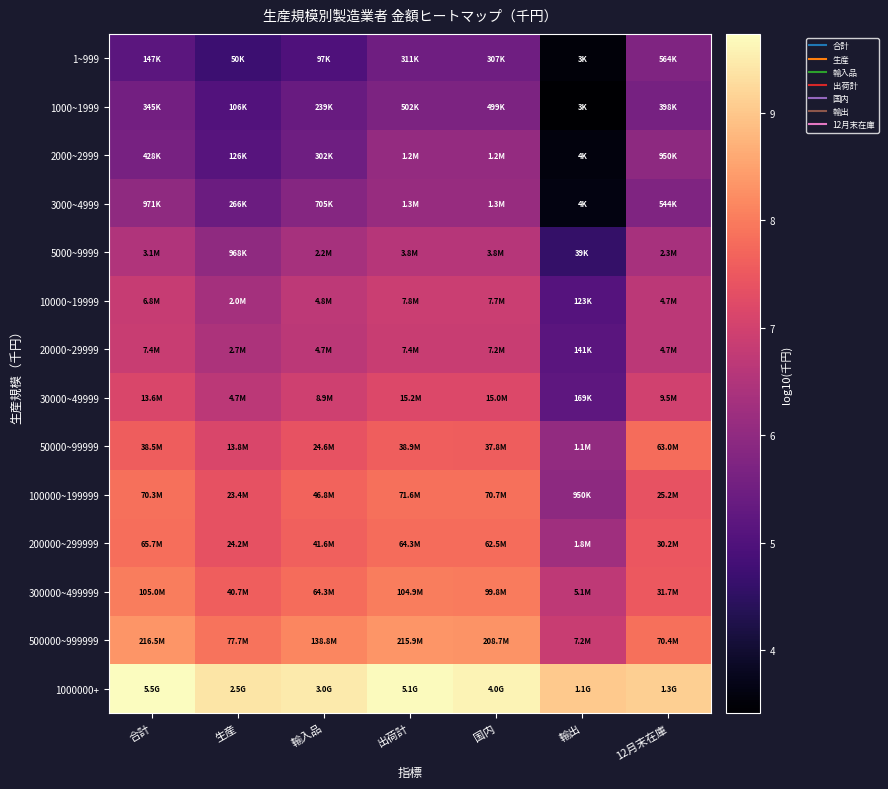

Reading right to left, list all the values displayed in this chart.

1~999: 12月末在庫=5.8	輸出=3.5	国内=5.5	出荷計=5.5	輸入品=5.0	生産=4.7	合計=5.2
1000~1999: 12月末在庫=5.6	輸出=3.4	国内=5.7	出荷計=5.7	輸入品=5.4	生産=5.0	合計=5.5
2000~2999: 12月末在庫=6.0	輸出=3.6	国内=6.1	出荷計=6.1	輸入品=5.5	生産=5.1	合計=5.6
3000~4999: 12月末在庫=5.7	輸出=3.6	国内=6.1	出荷計=6.1	輸入品=5.8	生産=5.4	合計=6.0
5000~9999: 12月末在庫=6.4	輸出=4.6	国内=6.6	出荷計=6.6	輸入品=6.3	生産=6.0	合計=6.5
10000~19999: 12月末在庫=6.7	輸出=5.1	国内=6.9	出荷計=6.9	輸入品=6.7	生産=6.3	合計=6.8
20000~29999: 12月末在庫=6.7	輸出=5.1	国内=6.9	出荷計=6.9	輸入品=6.7	生産=6.4	合計=6.9
30000~49999: 12月末在庫=7.0	輸出=5.2	国内=7.2	出荷計=7.2	輸入品=6.9	生産=6.7	合計=7.1
50000~99999: 12月末在庫=7.8	輸出=6.0	国内=7.6	出荷計=7.6	輸入品=7.4	生産=7.1	合計=7.6
100000~199999: 12月末在庫=7.4	輸出=6.0	国内=7.8	出荷計=7.9	輸入品=7.7	生産=7.4	合計=7.8
200000~299999: 12月末在庫=7.5	輸出=6.3	国内=7.8	出荷計=7.8	輸入品=7.6	生産=7.4	合計=7.8
300000~499999: 12月末在庫=7.5	輸出=6.7	国内=8.0	出荷計=8.0	輸入品=7.8	生産=7.6	合計=8.0
500000~999999: 12月末在庫=7.8	輸出=6.9	国内=8.3	出荷計=8.3	輸入品=8.1	生産=7.9	合計=8.3
1000000+: 12月末在庫=9.1	輸出=9.0	国内=9.6	出荷計=9.7	輸入品=9.5	生産=9.4	合計=9.7